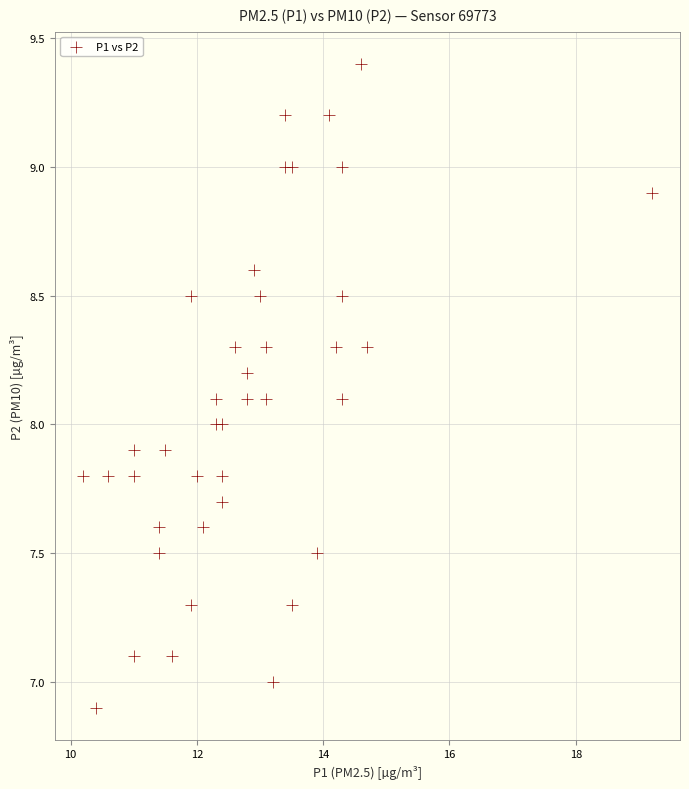

What is the range of Y values (max minus min)?

2.5